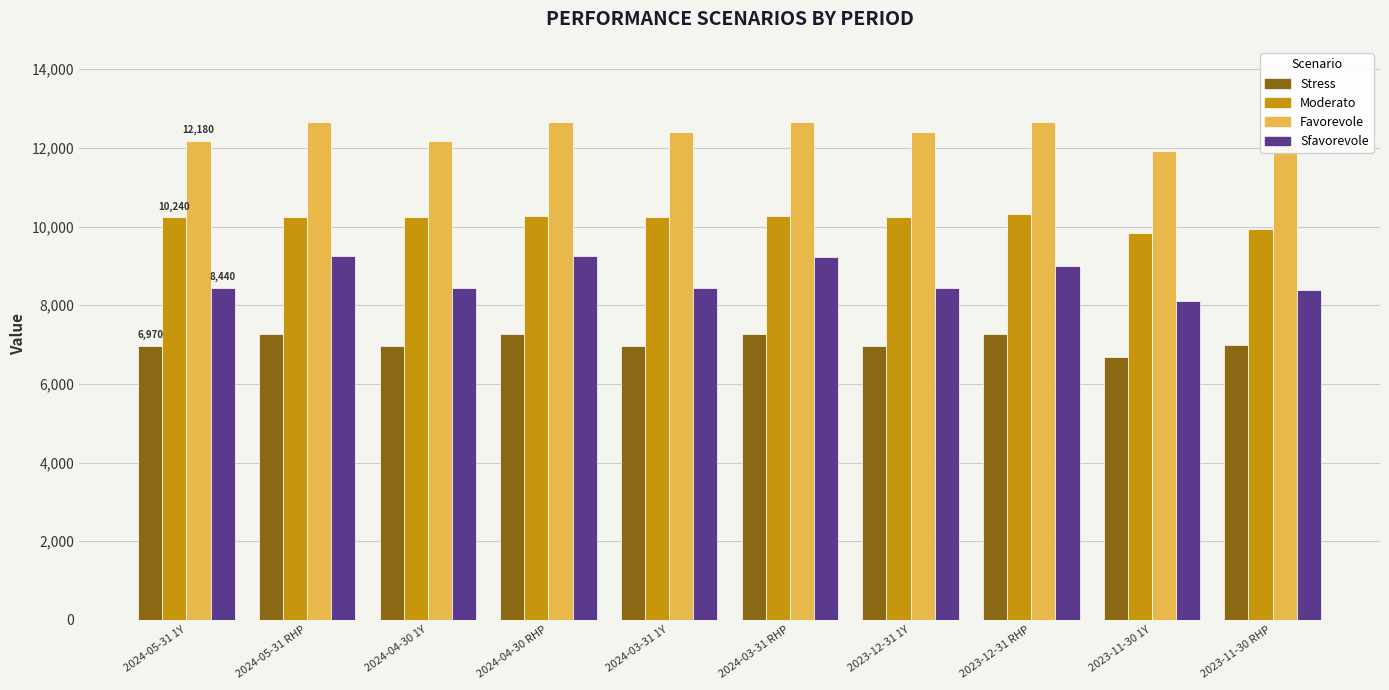

What is the difference between the highest and lowest values at 2023-12-31 1Y?

5440